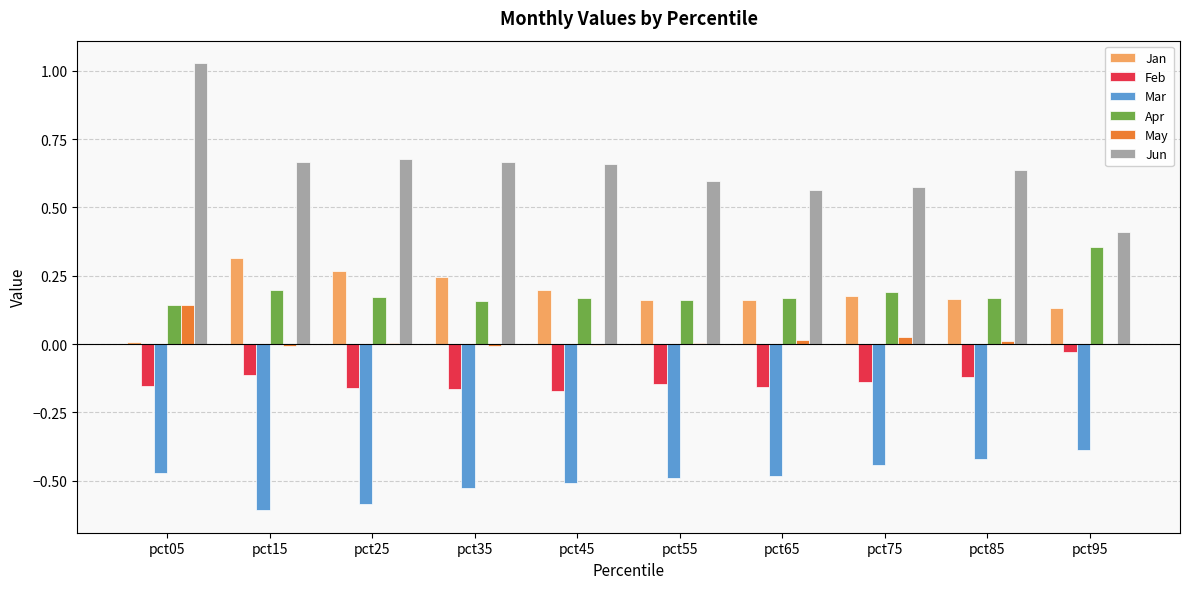

Does the chart contain stacked bars?

No